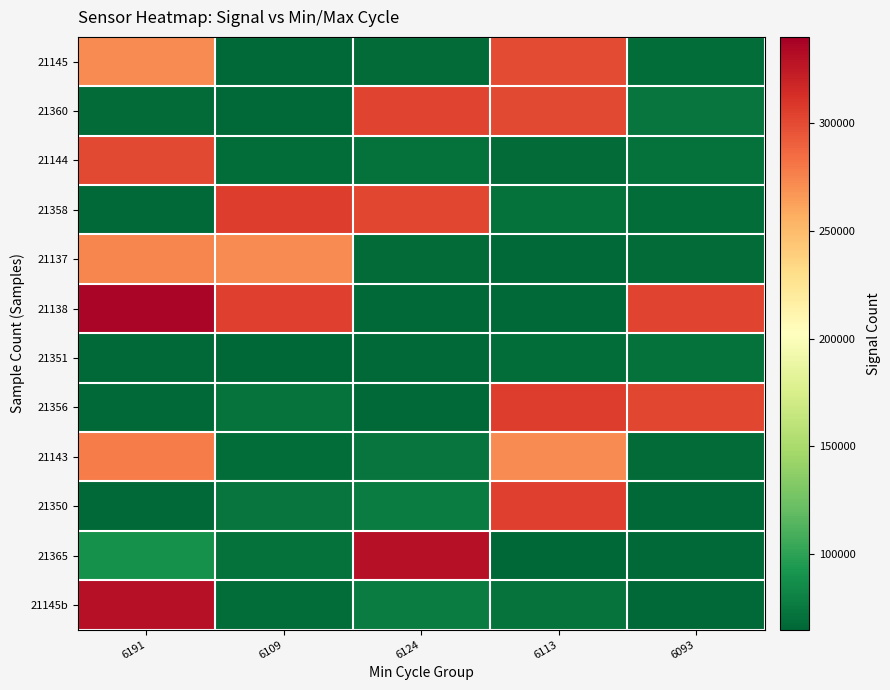

Reading left to right, transcribe all the data shown in this chart.

21145: 6191=272320	6109=67136	6124=67217	6113=300190	6093=68943
21360: 6191=67171	6109=67051	6124=302921	6113=300519	6093=72984
21144: 6191=301295	6109=68446	6124=70683	6113=67217	6093=70647
21358: 6191=66825	6109=305713	6124=301338	6113=70786	6093=68666
21137: 6191=273815	6109=271896	6124=67594	6113=67136	6093=67217
21138: 6191=335717	6109=305077	6124=66306	6113=66956	6093=302921
21351: 6191=66956	6109=65584	6124=66682	6113=68446	6093=70683
21356: 6191=66698	6109=71908	6124=66740	6113=305713	6093=301338
21143: 6191=277933	6109=68943	6124=73422	6113=271896	6093=67594
21350: 6191=66191	6109=72984	6124=77477	6113=305077	6093=66306
21365: 6191=88957	6109=70647	6124=329901	6113=65584	6093=66682
21145b: 6191=329653	6109=68666	6124=77181	6113=71908	6093=66740